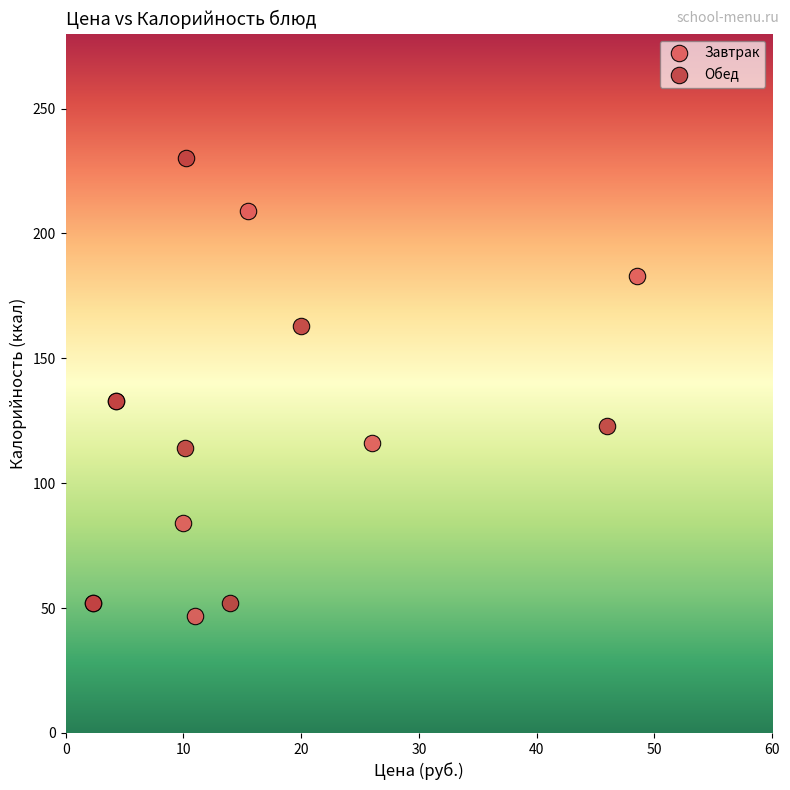

Which series has the widest spread of Y values?

Обед